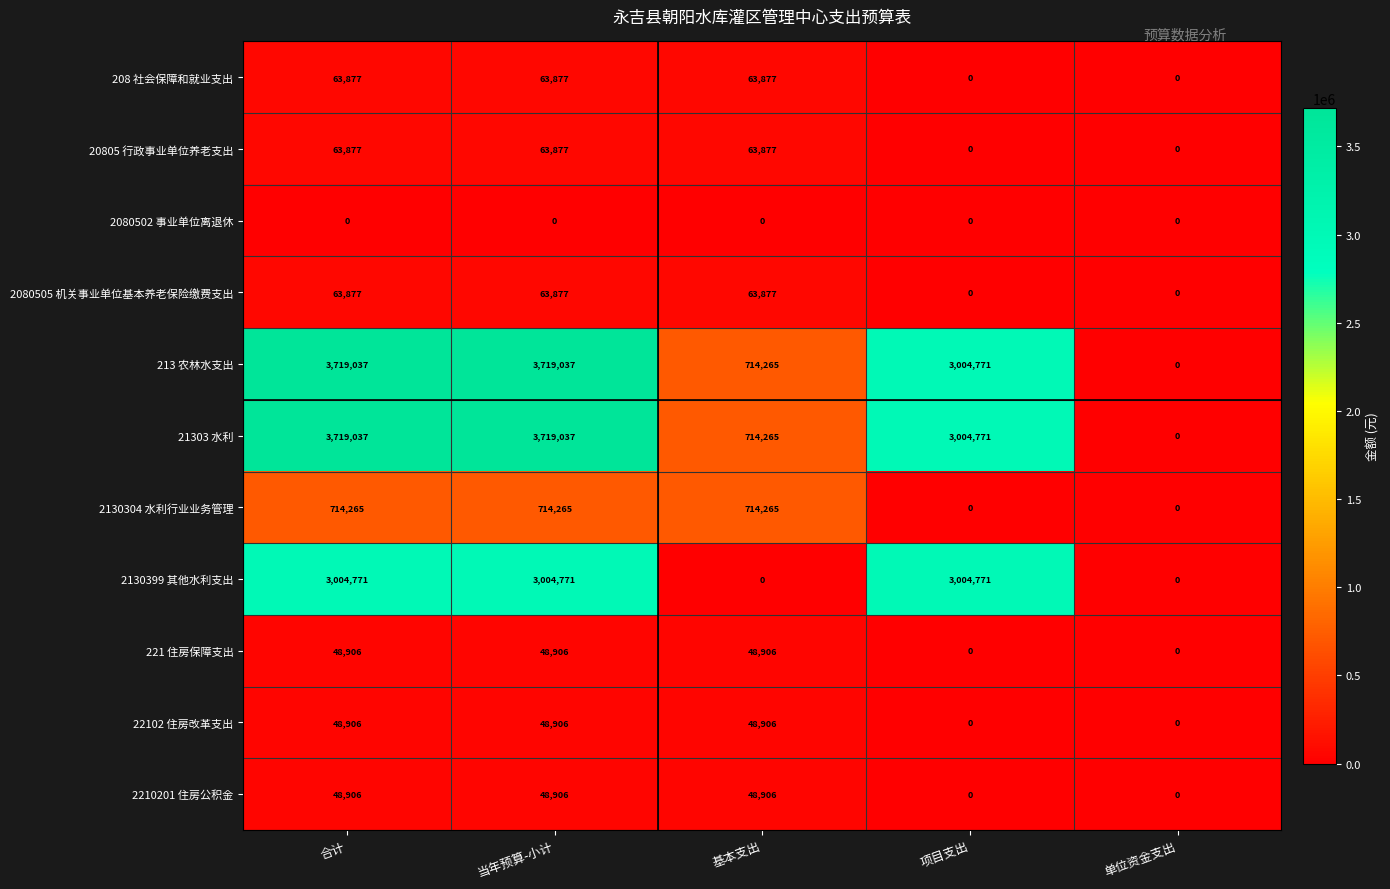

Is the value of 221 住房保障支出 at 合计 greater than the value of 20805 行政事业单位养老支出 at 项目支出?

Yes